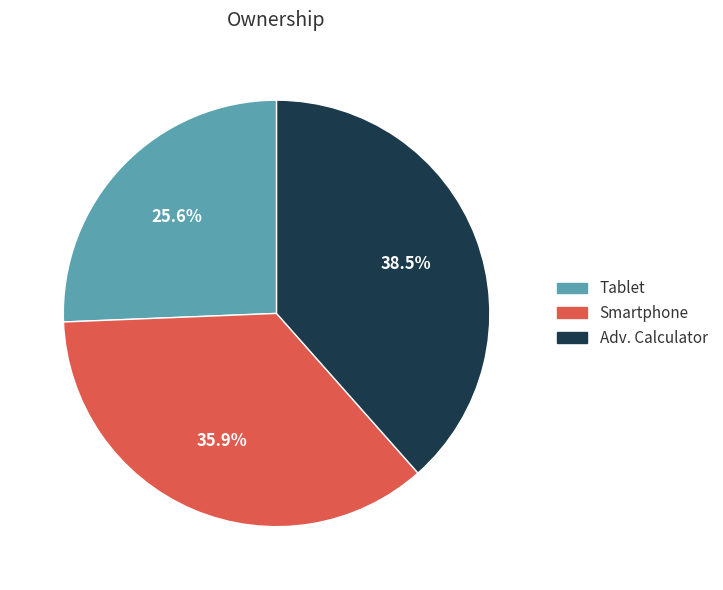

How many segments does this pie chart have?

3